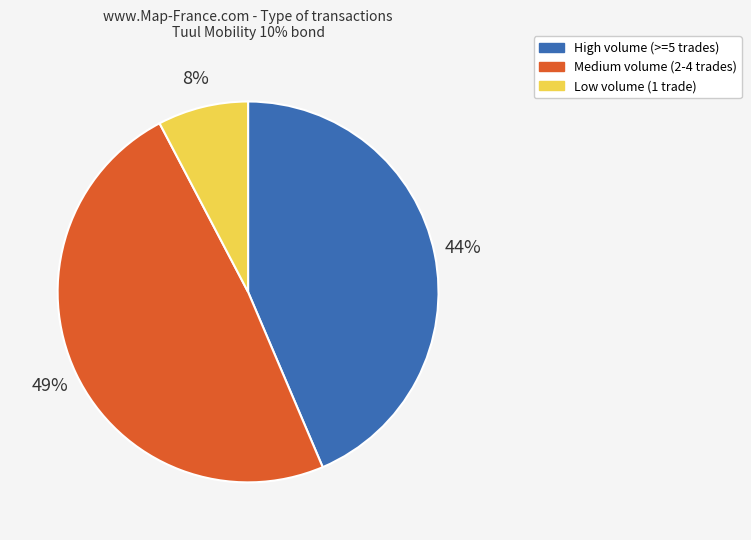

Does any single category account for the majority?

No